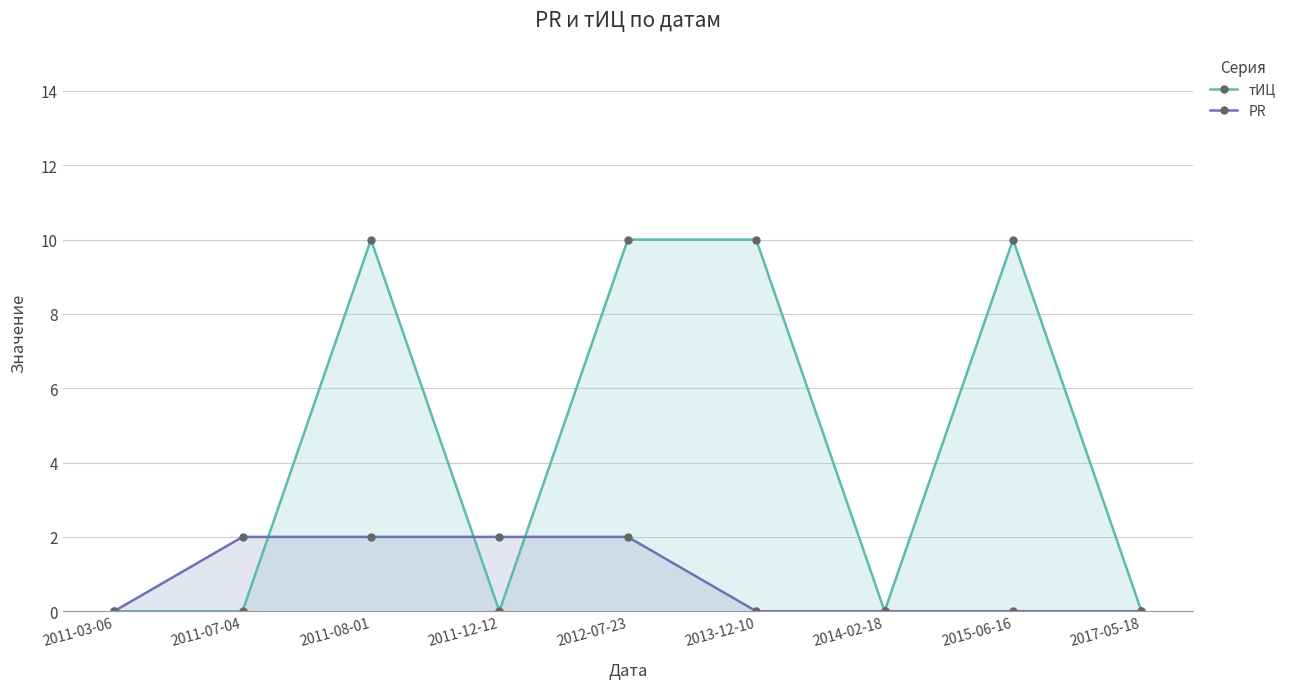

True or false: PR has more than 1 points higher than both neighbors.

False